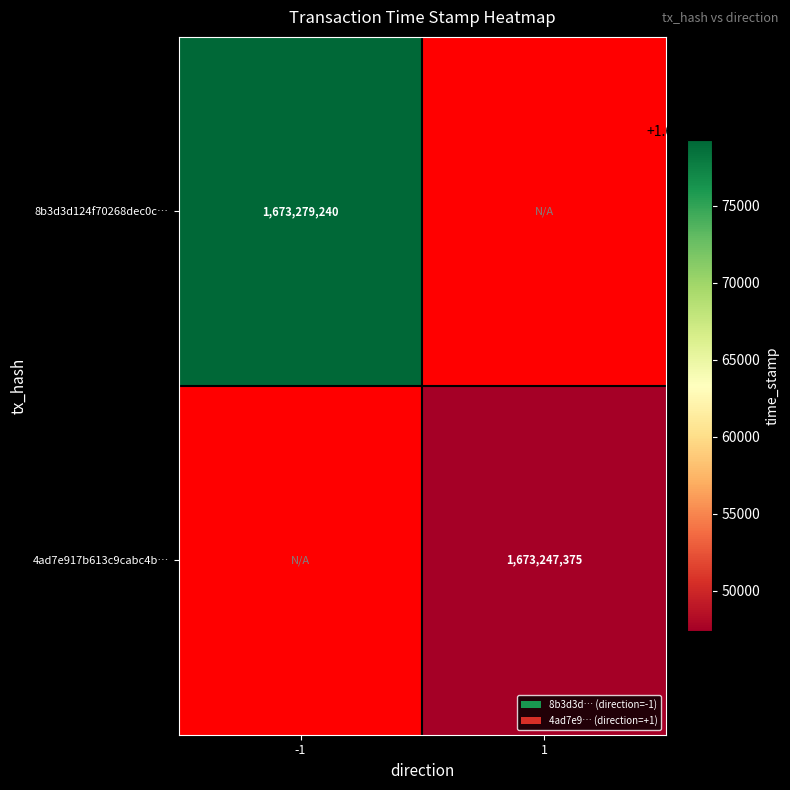

Which label corresponds to the largest value in the chart?

-1